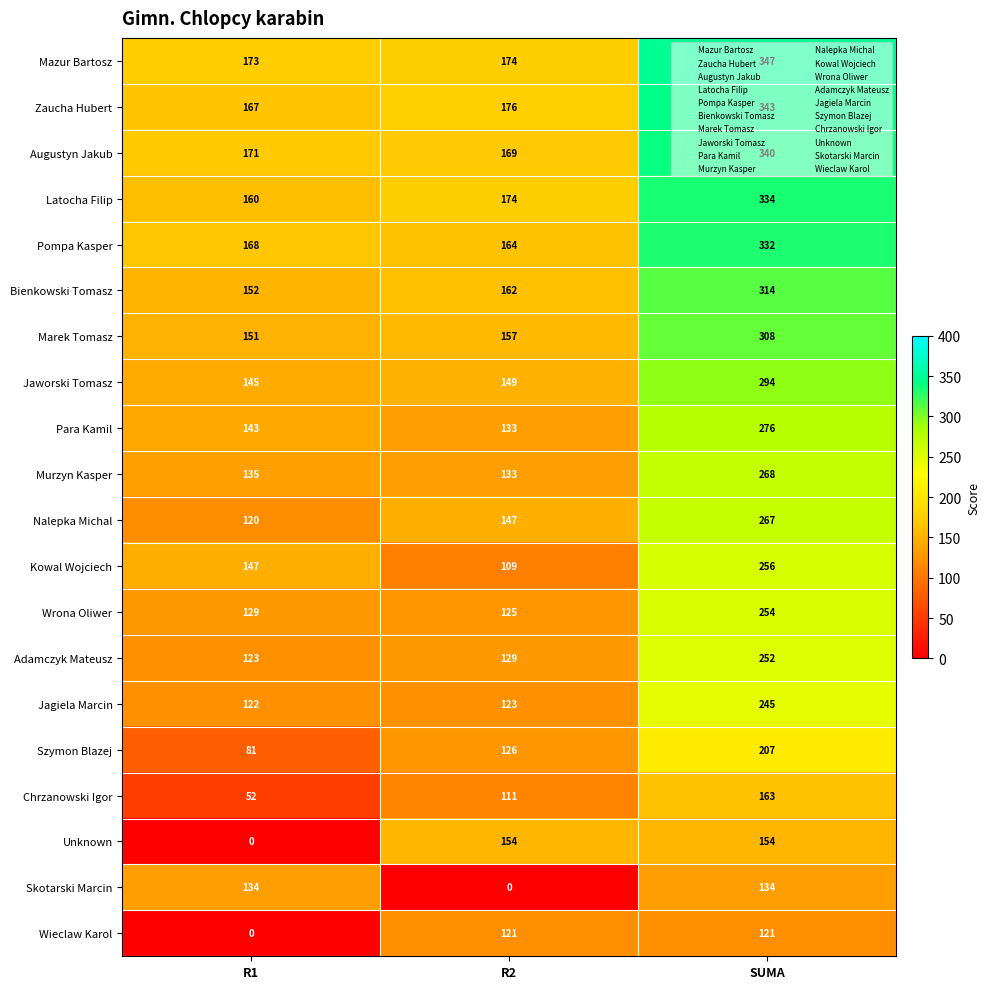

At how many categories does at least one series exceed 159?

3